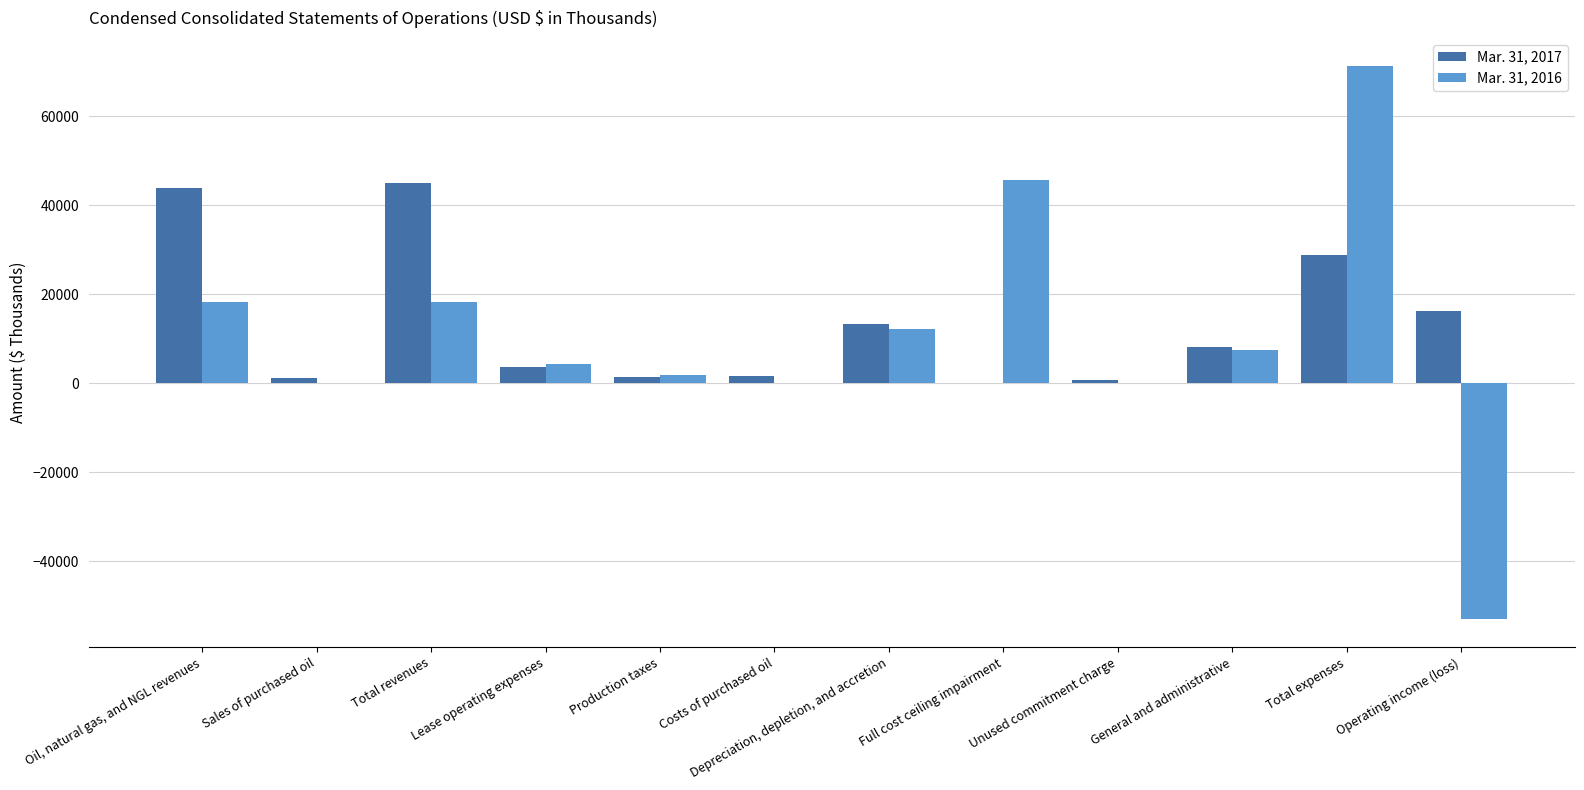

Which category has the highest value in the Mar. 31, 2016 series?

Total expenses